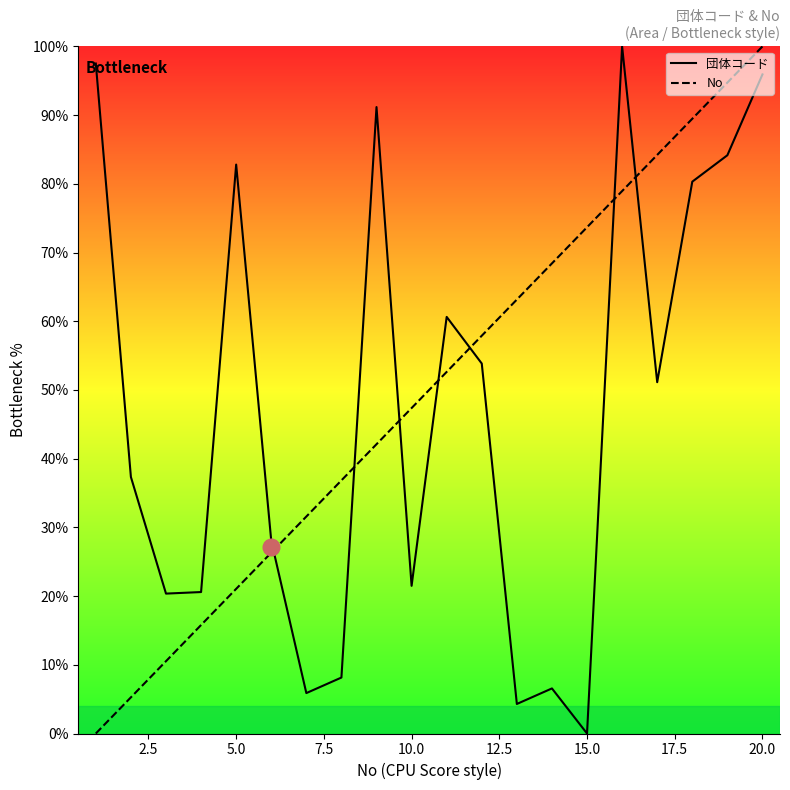

What is the difference between the maximum and minimum values in the No series?

100.0